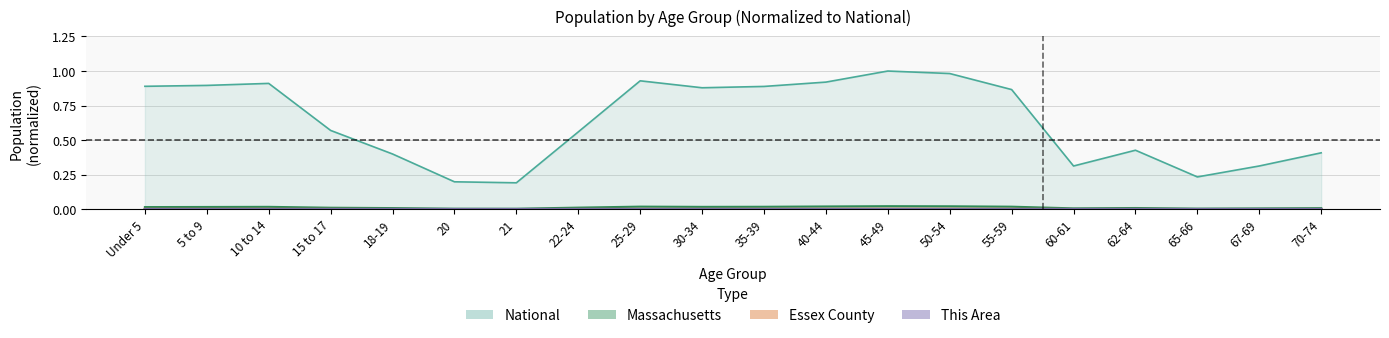

What position from the left is 45-49?

13